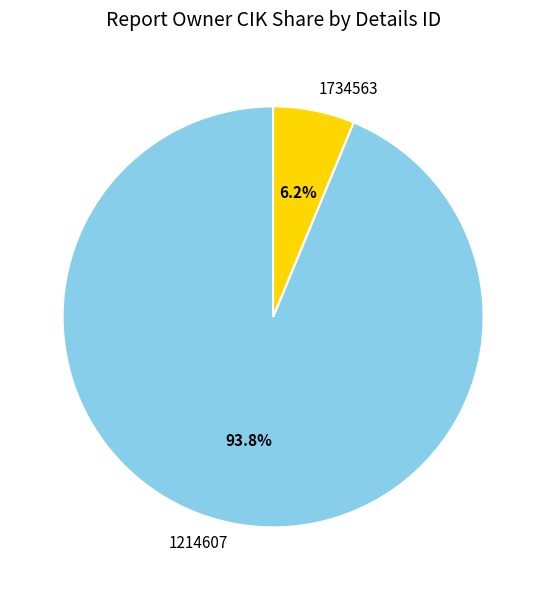

Between 1214607 and 1734563, which is larger?

1214607